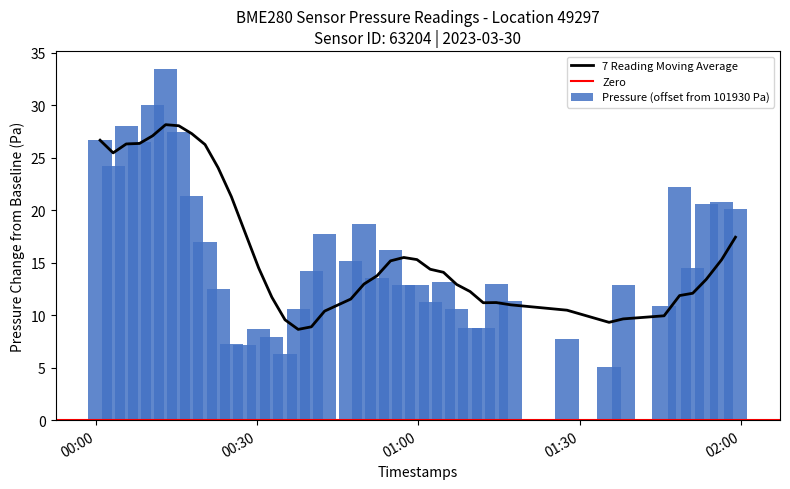

What is the difference between the maximum and minimum values in the Pressure (offset from 101930 Pa) series?

28.4